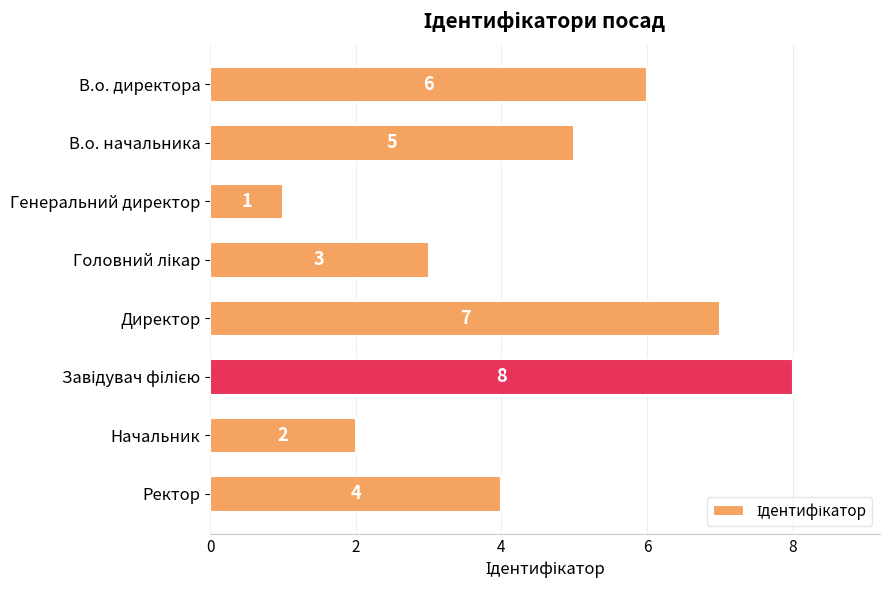

Count the number of categories in the chart.

8